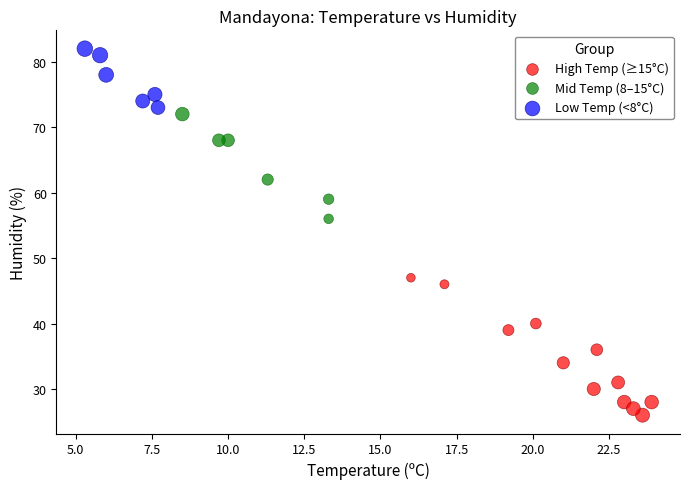

Which series has the widest spread of Y values?

High Temp (≥15°C)